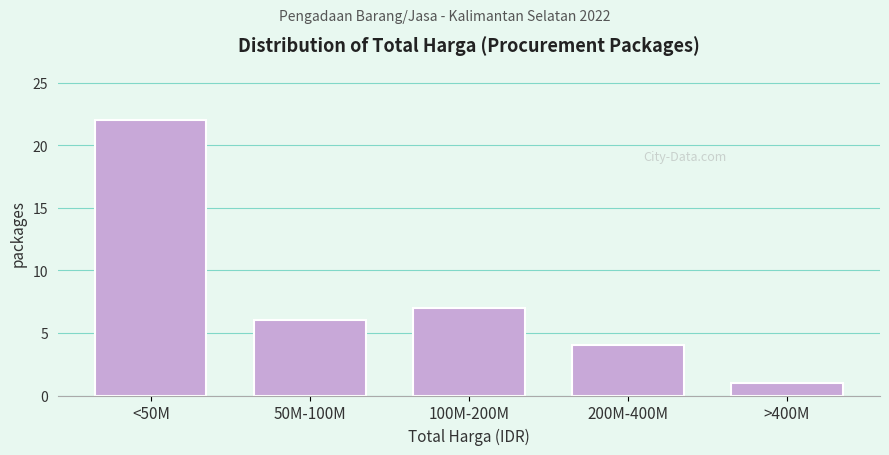

Reading left to right, list all the values displayed in this chart.

22	6	7	4	1